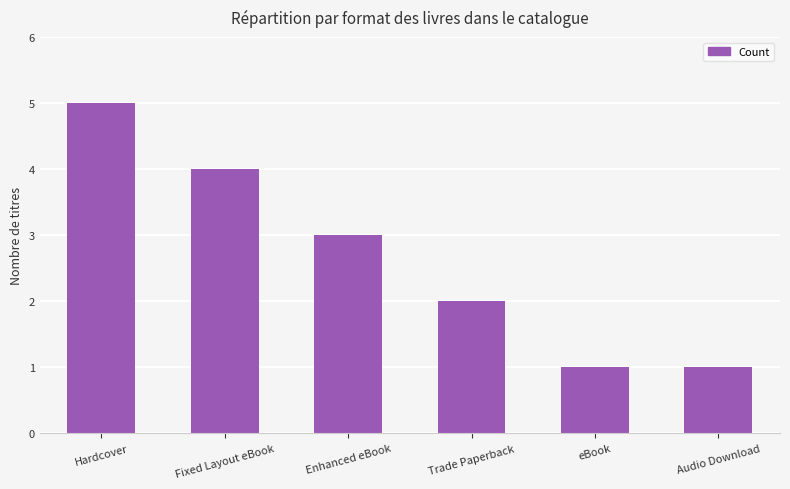

What is the difference between the maximum and minimum values?

4